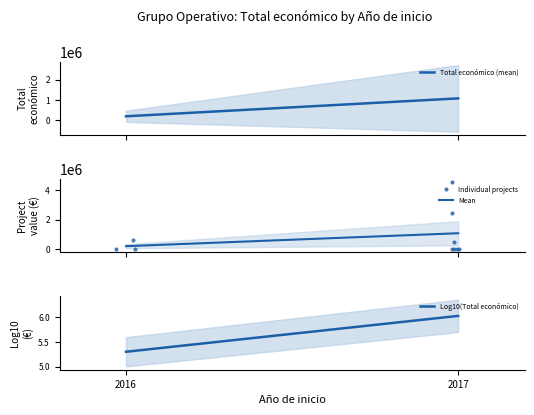

How many values in the Individual projects series are below 38426?

5